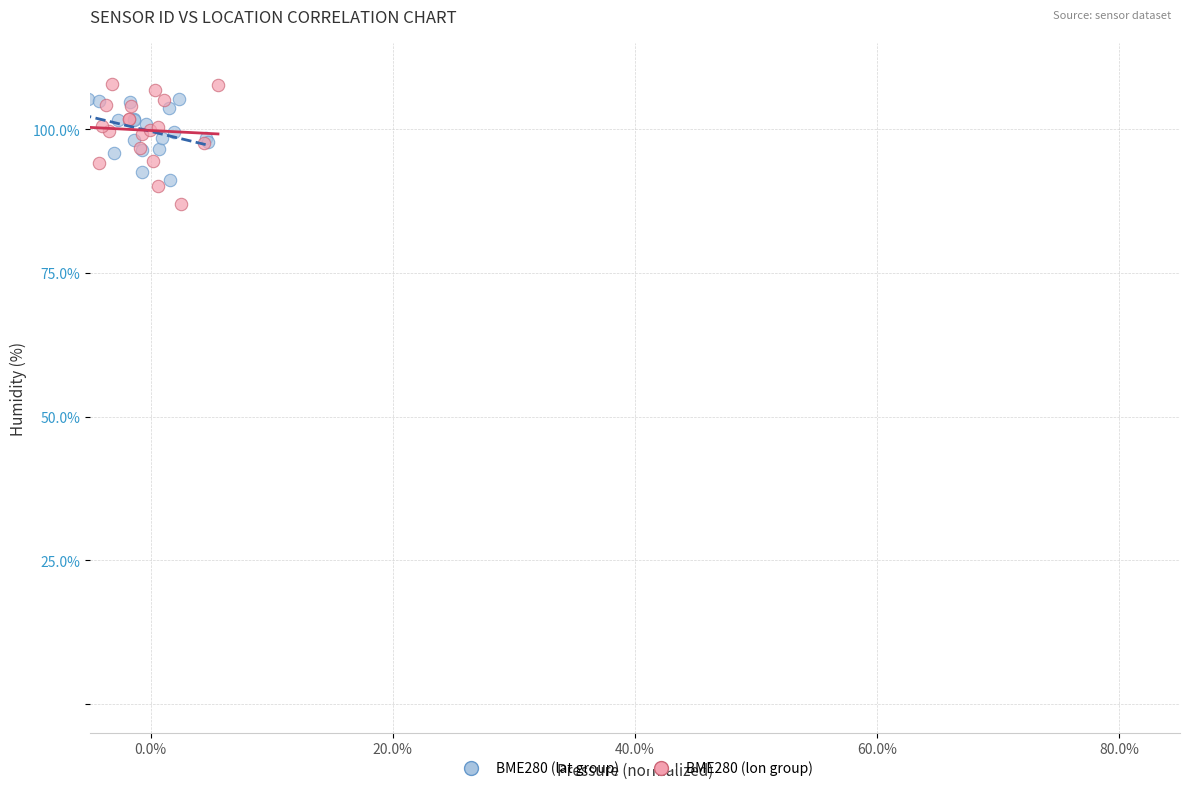

What are all the series names shown in the legend?

BME280 (lat group), BME280 (lon group)